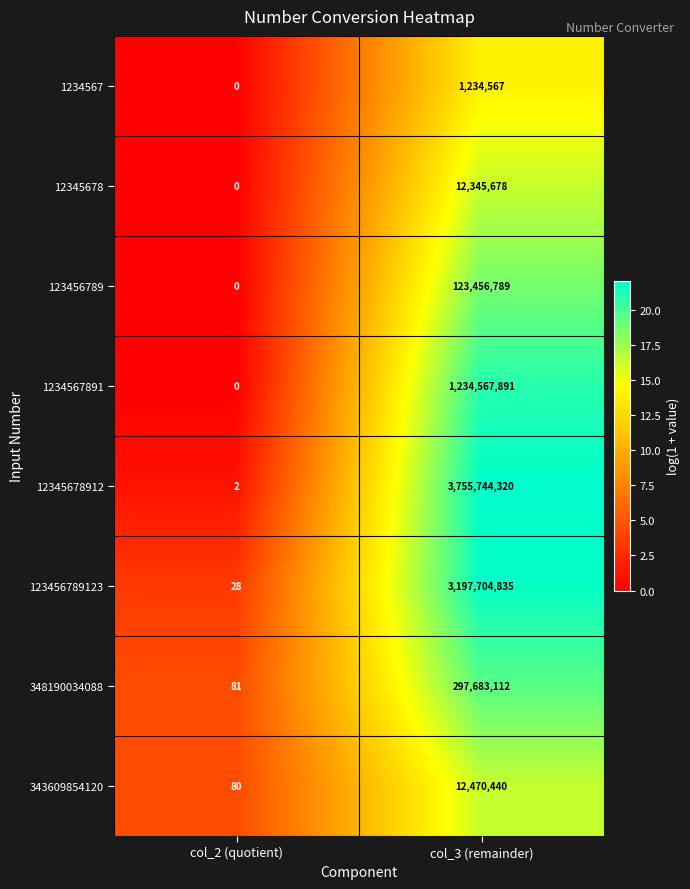

What is the highest value of the 12345678 series?

12345678